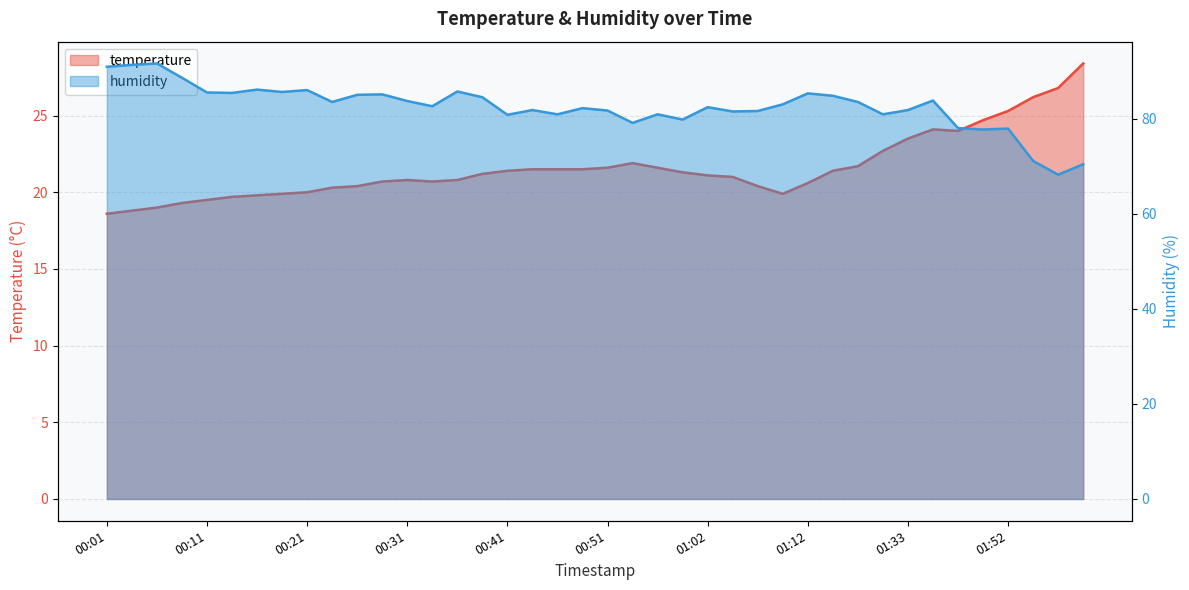

Rank the categories by humidity value from lowest to highest.

02:17, 02:26, 02:01, 01:50, 01:52, 01:41, 00:54, 00:59, 00:41, 00:46, 00:56, 01:28, 01:04, 01:07, 00:51, 00:43, 01:33, 00:49, 01:02, 00:33, 01:09, 00:23, 01:17, 00:31, 01:39, 00:39, 01:14, 00:26, 00:28, 01:12, 00:13, 00:11, 00:18, 00:36, 00:21, 00:16, 00:08, 00:01, 00:03, 00:06